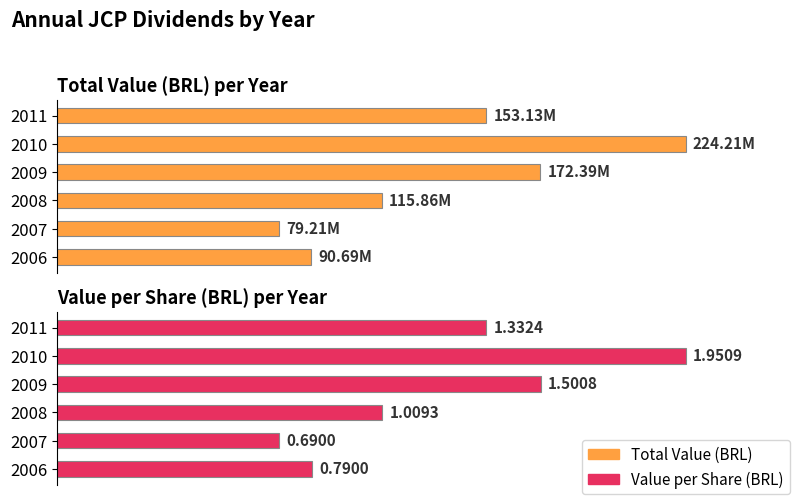

How many bars are there in each group?

2